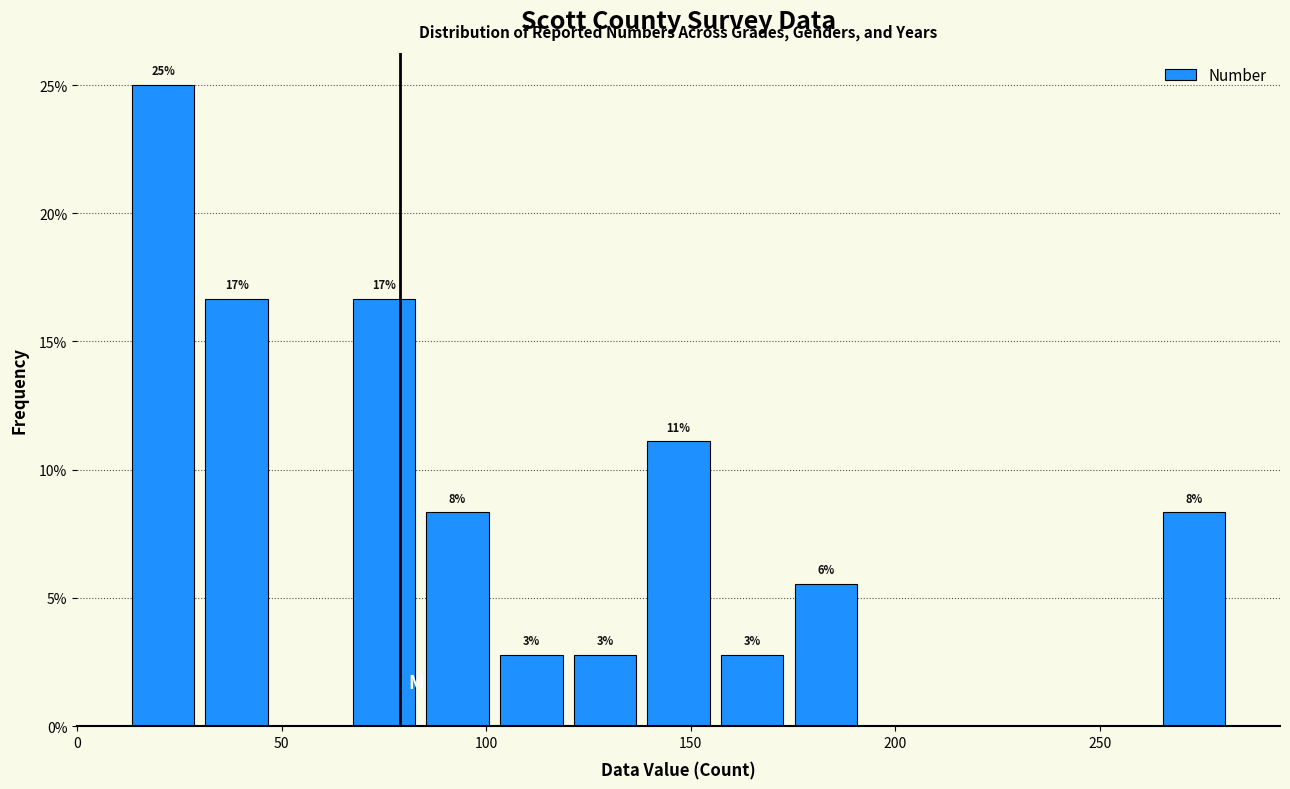

Read against the x-axis, roughly where is the centre of the tallest bar?

20